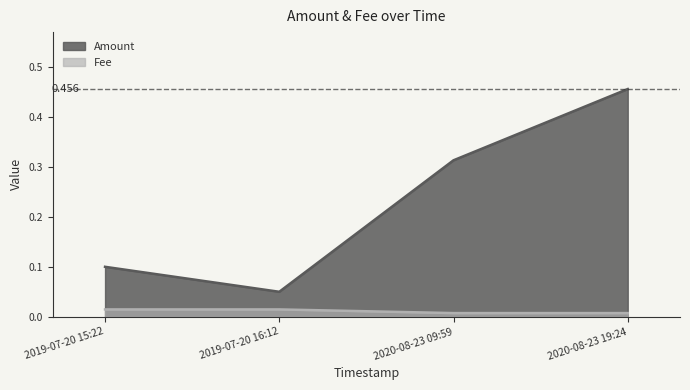

What position from the right is 2020-08-23 09:59?

2